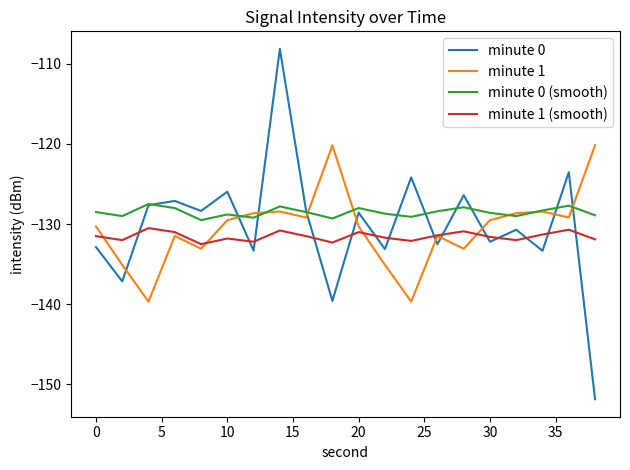

List the series in order of their peak value, lowest first.

minute 1 (smooth), minute 0 (smooth), minute 1, minute 0